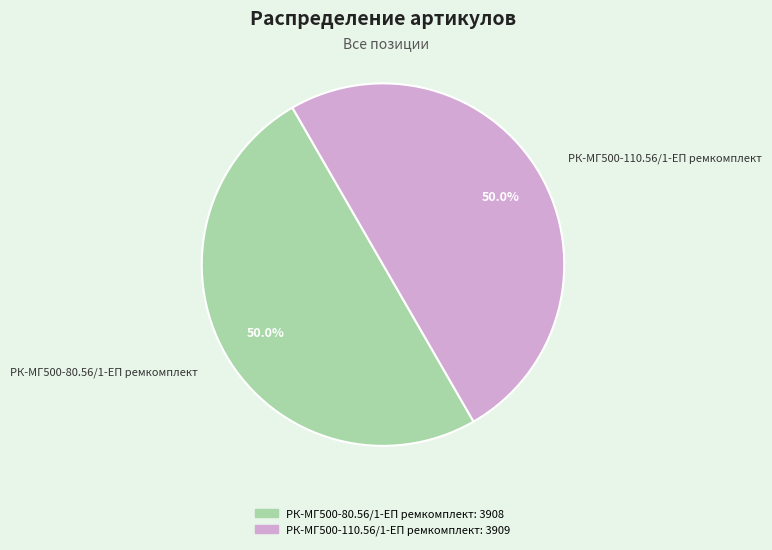

To the nearest percent, what is the average slice percentage?

50%